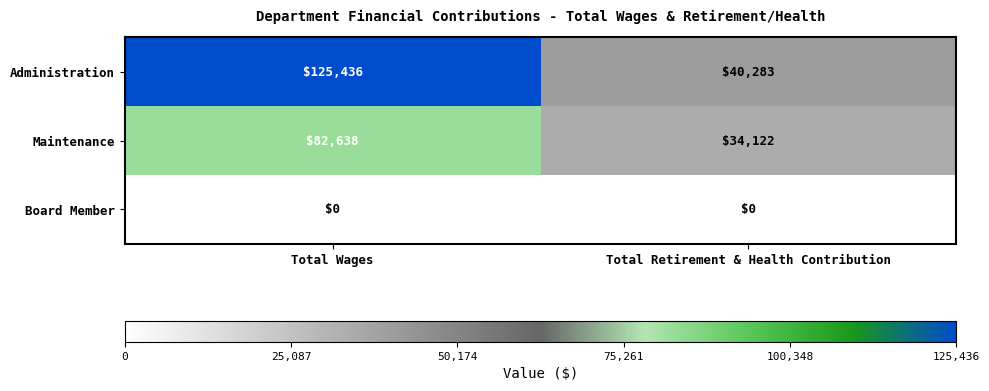

The value of Administration at Total Wages is 125436. True or false?

True